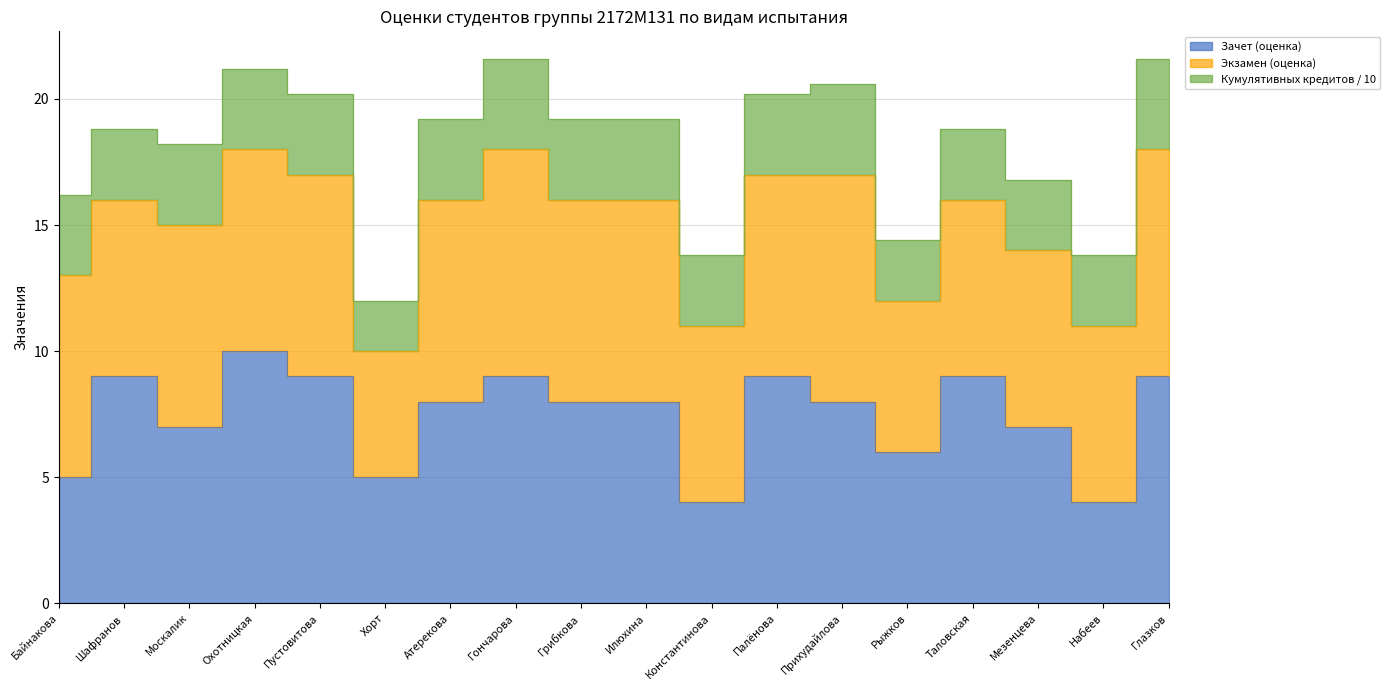

True or false: Кумулятивных кредитов has more than 1 points higher than both neighbors.

False